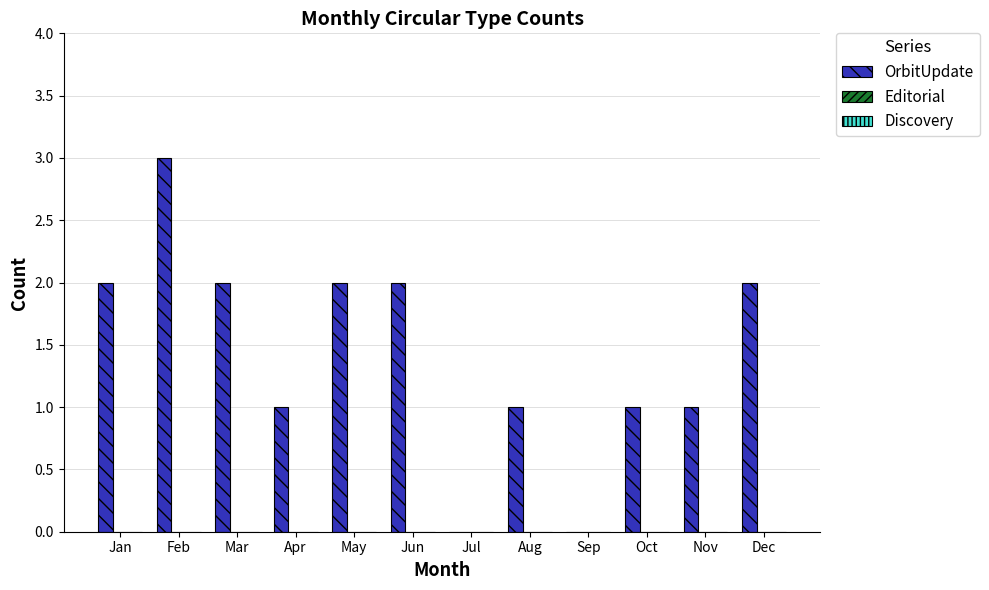

True or false: the data shows 2 at Jun.

True